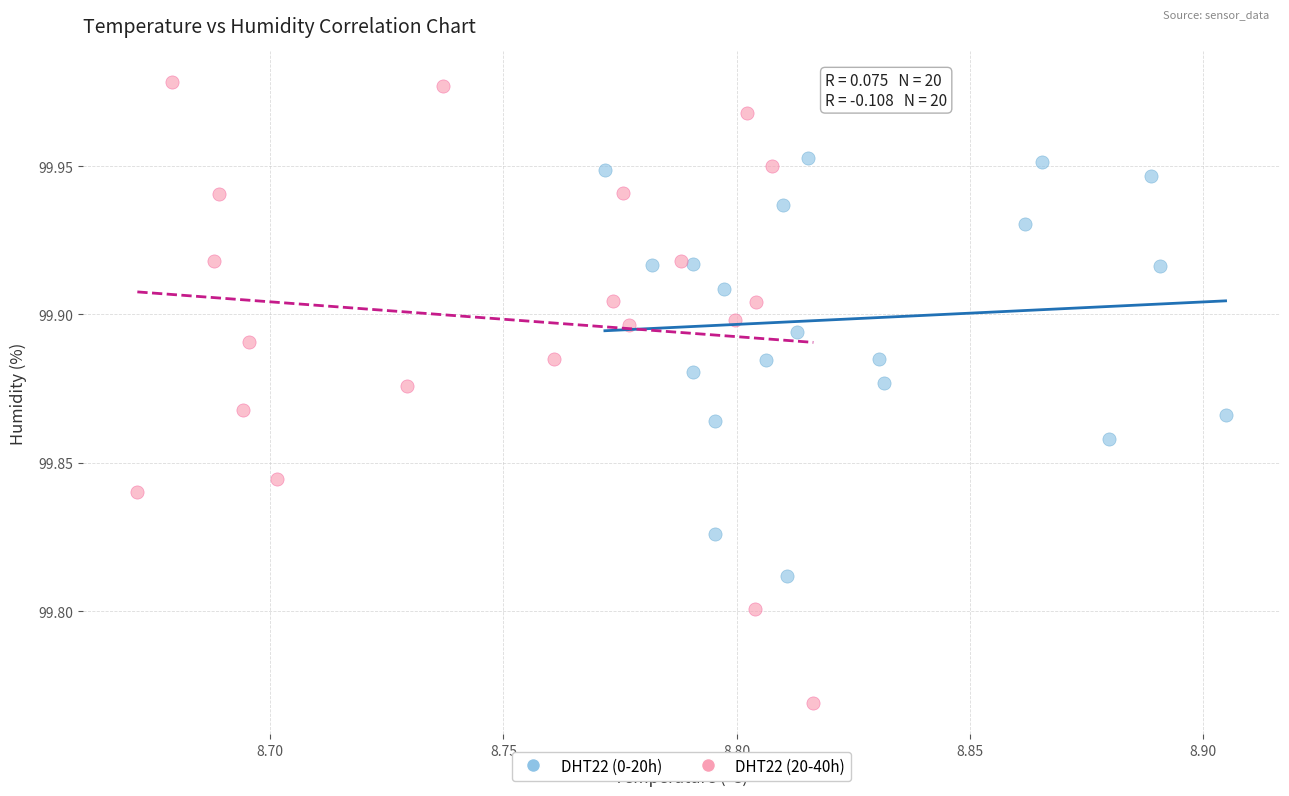

Which series has the widest spread of Y values?

DHT22 (20-40h)